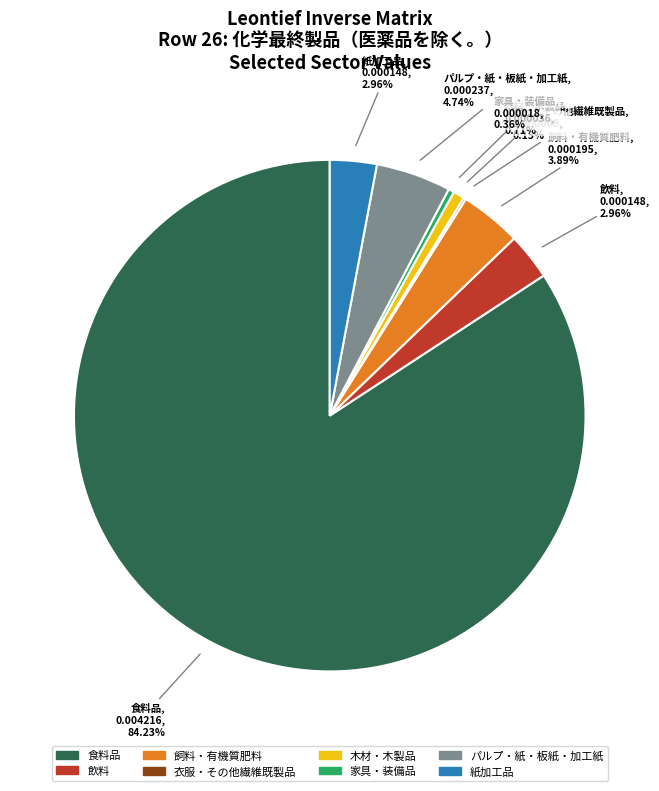

Is there any slice that represents more than half of the pie?

Yes